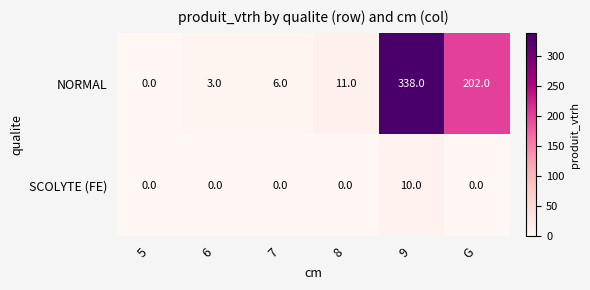

What is the total value across all series at G?

202